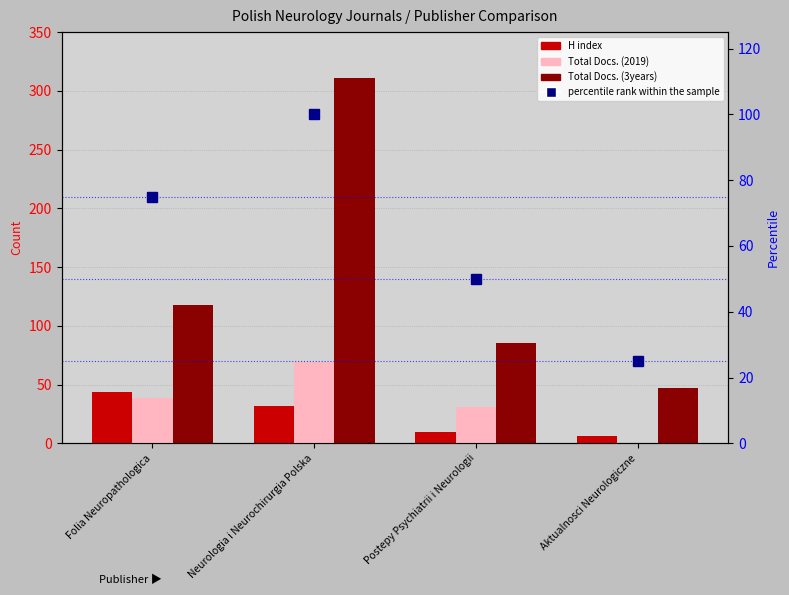

At which label does H index reach its minimum?

Aktualnosci Neurologiczne